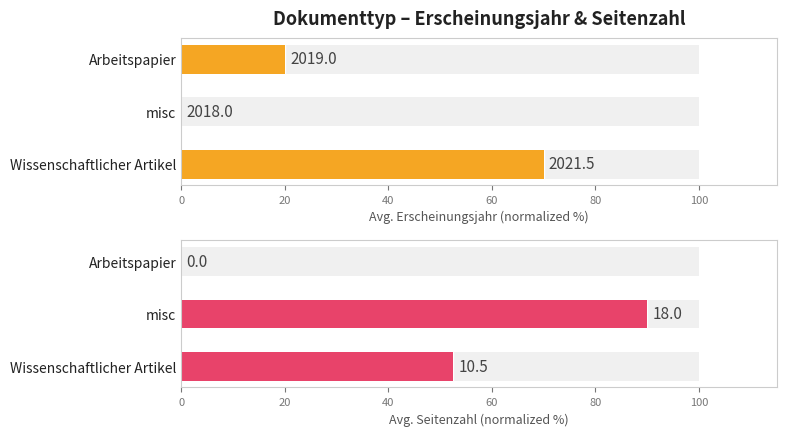

Between misc and Arbeitspapier, which series saw the biggest shift?

Avg. Seitenzahl (normalized %)